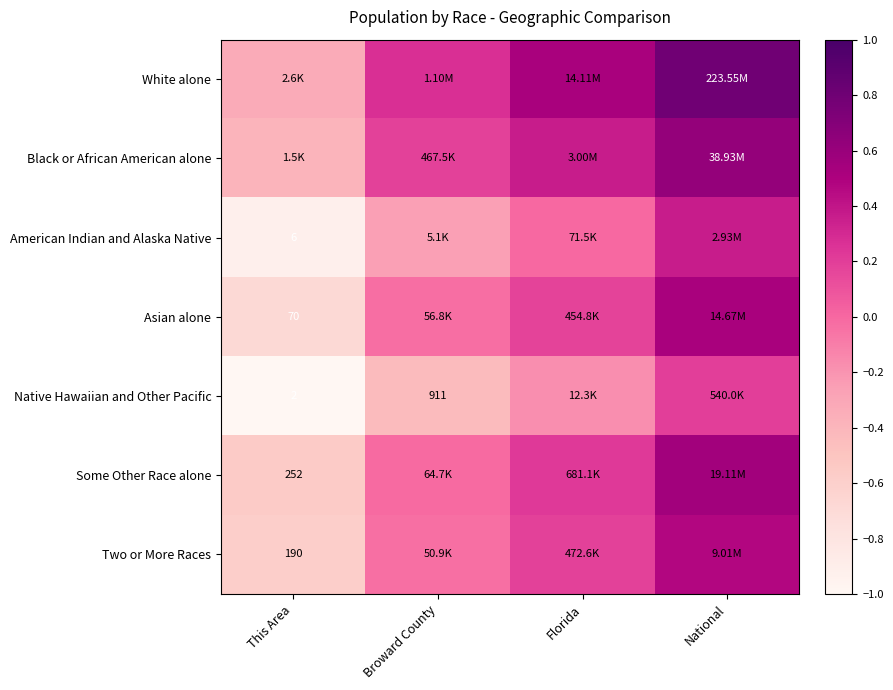

Is the value of Asian alone at This Area greater than the value of Native Hawaiian and Other Pacific at This Area?

Yes